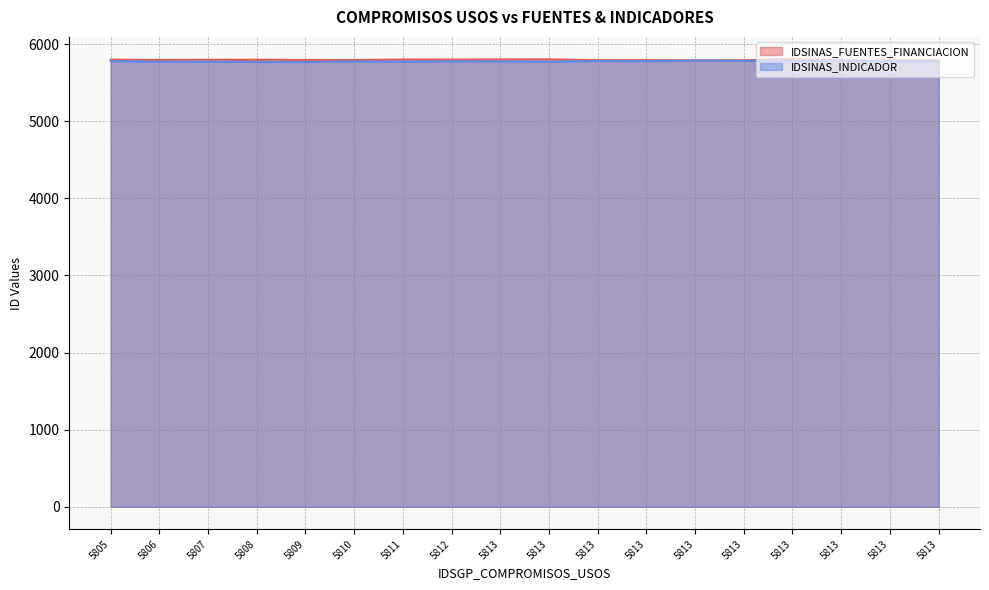

What is the difference between the second highest and second lowest values in the IDSINAS_FUENTES_FINANCIACION series?

15